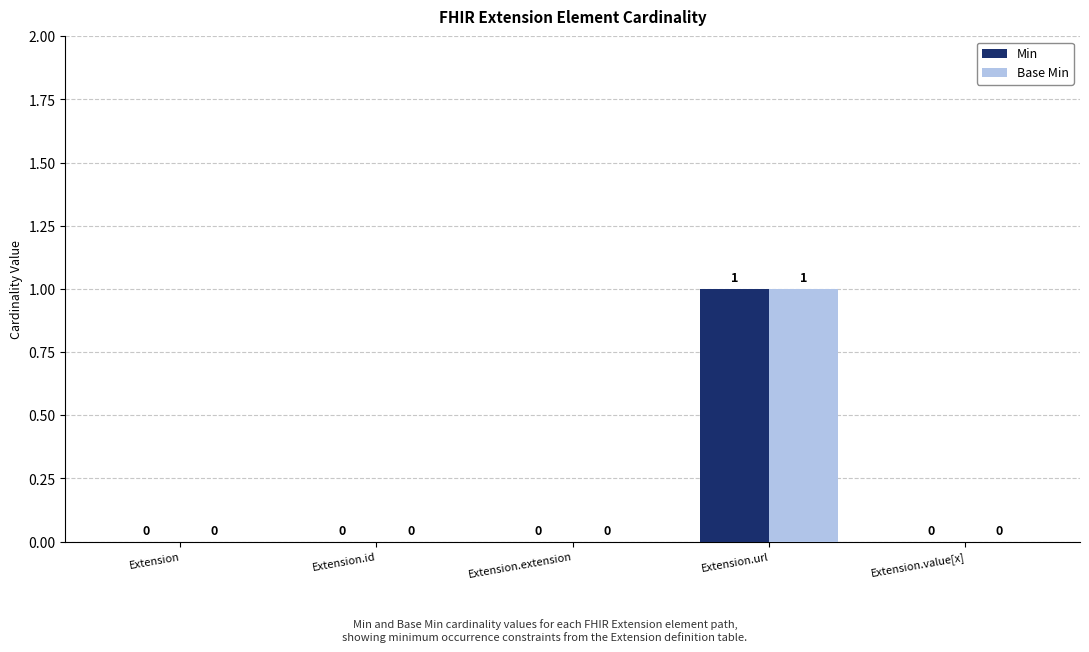

Which category has the highest value in the Base Min series?

Extension.url